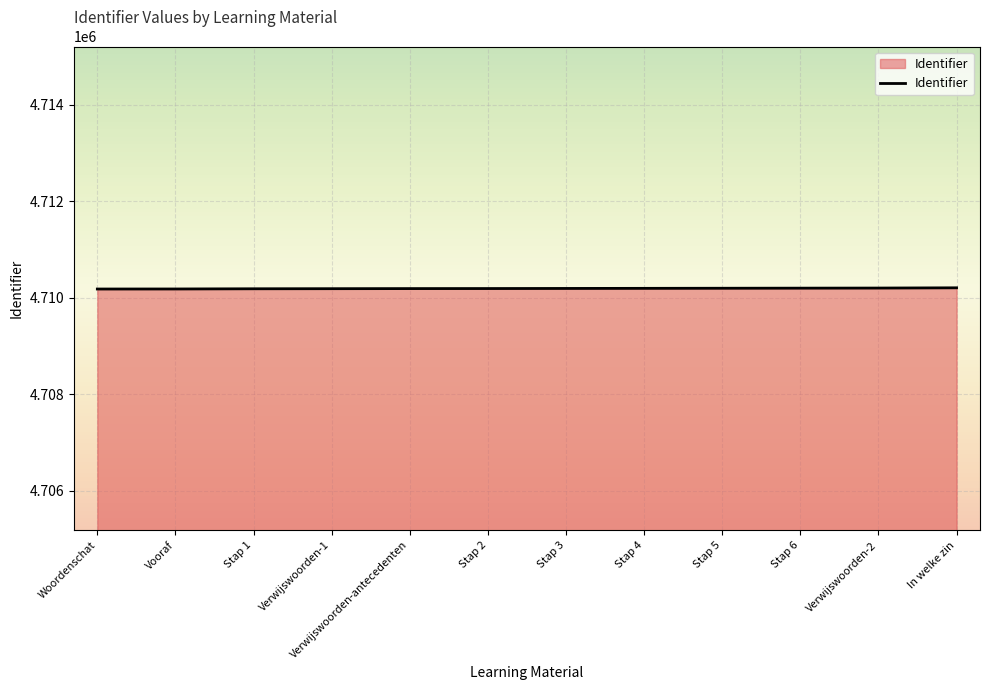

Is it true that the value at Verwijswoorden-2 is 2533713?

False